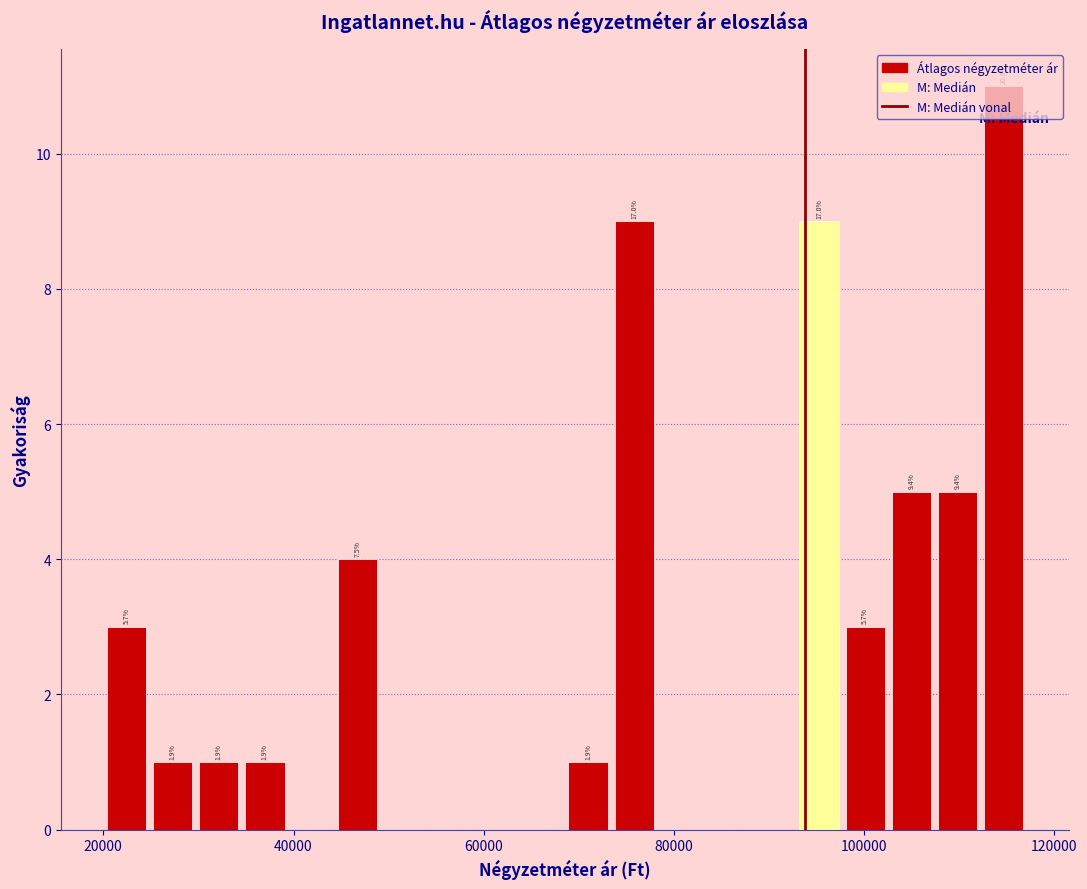

Read against the x-axis, roughly where is the centre of the tallest bar?

114000